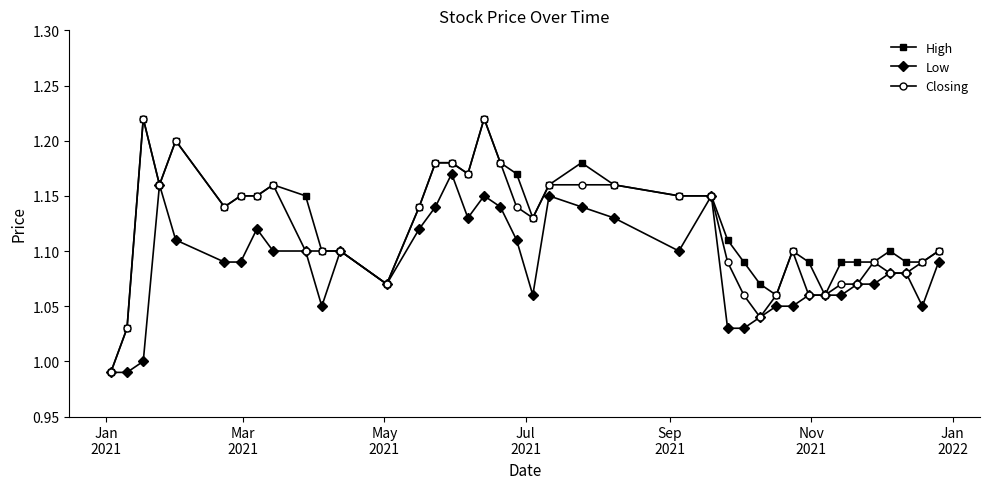

True or false: High has more than 0 points higher than both neighbors.

True